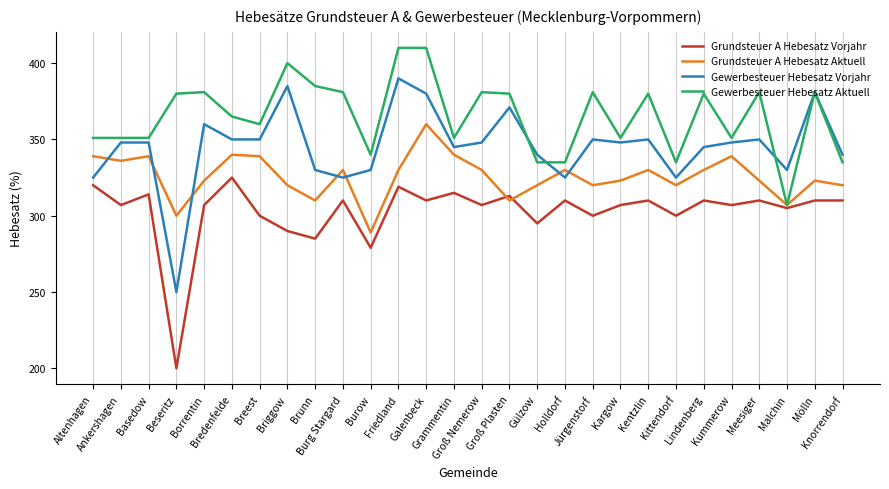

What is the average value of the Gewerbesteuer Hebesatz Aktuell series?

365